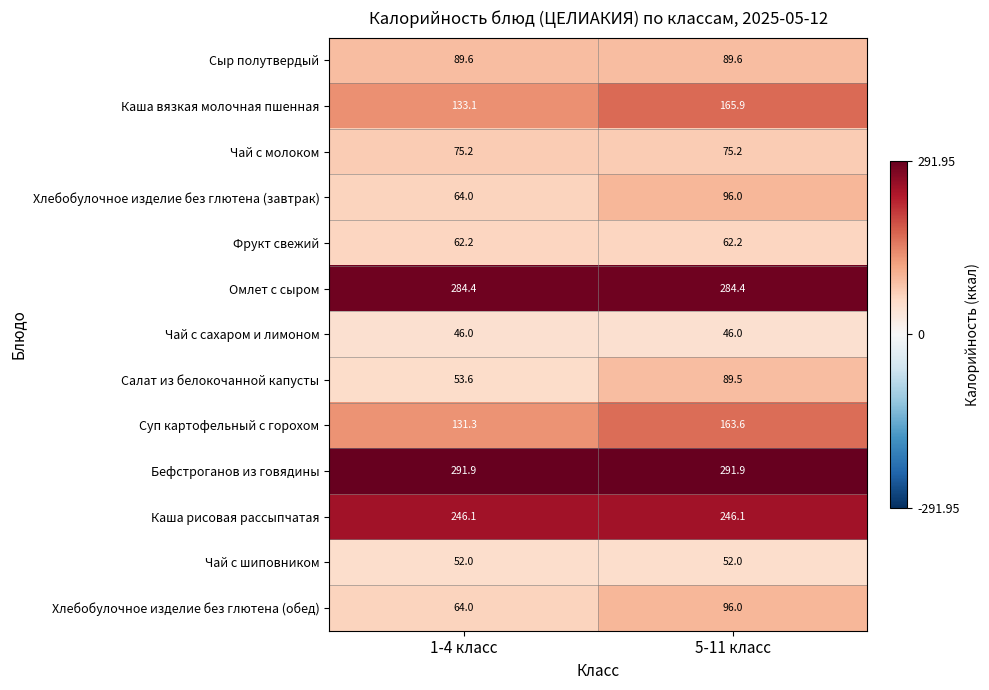

Reading right to left, what are all the values shown in this chart?

Сыр полутвердый: 5-11 класс=89.6	1-4 класс=89.6
Каша вязкая молочная пшенная: 5-11 класс=165.9	1-4 класс=133.1
Чай с молоком: 5-11 класс=75.2	1-4 класс=75.2
Хлебобулочное изделие без глютена (завтрак): 5-11 класс=96.0	1-4 класс=64.0
Фрукт свежий: 5-11 класс=62.2	1-4 класс=62.2
Омлет с сыром: 5-11 класс=284.4	1-4 класс=284.4
Чай с сахаром и лимоном: 5-11 класс=46.0	1-4 класс=46.0
Салат из белокочанной капусты: 5-11 класс=89.5	1-4 класс=53.6
Суп картофельный с горохом: 5-11 класс=163.6	1-4 класс=131.3
Бефстроганов из говядины: 5-11 класс=291.9	1-4 класс=291.9
Каша рисовая рассыпчатая: 5-11 класс=246.1	1-4 класс=246.1
Чай с шиповником: 5-11 класс=52.0	1-4 класс=52.0
Хлебобулочное изделие без глютена (обед): 5-11 класс=96.0	1-4 класс=64.0